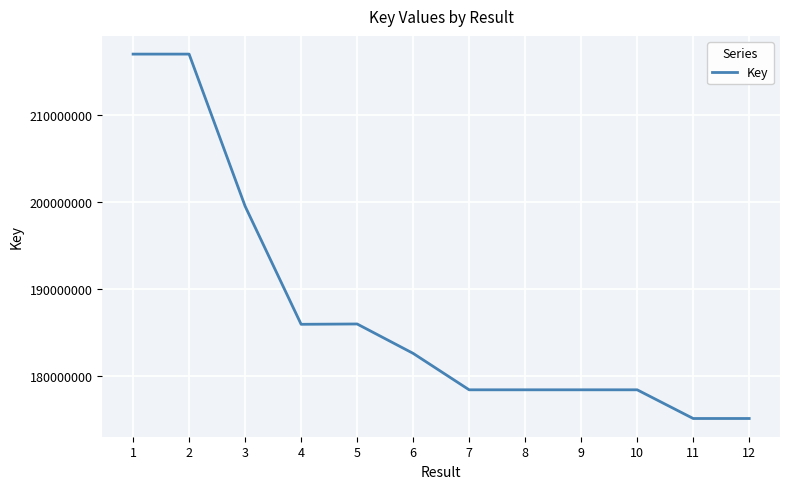

Does the chart have visible grid lines?

Yes